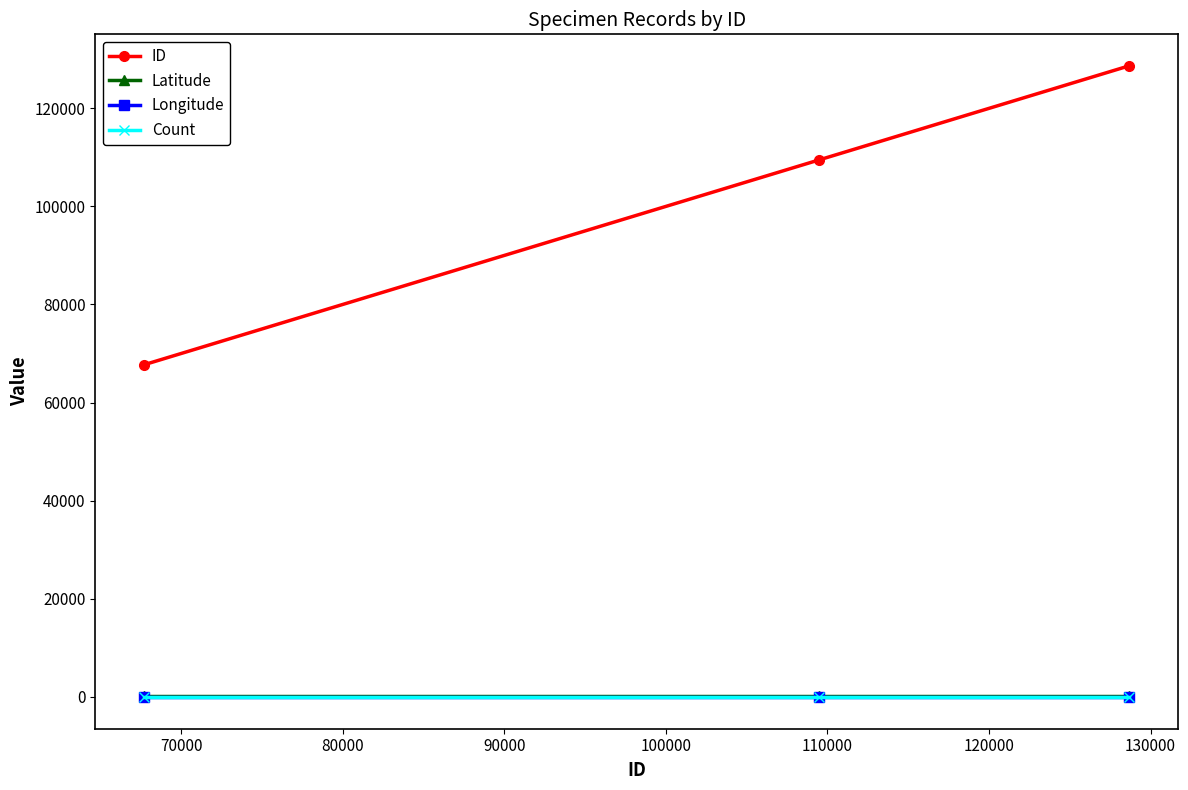

Which series has the largest total across all categories?

ID